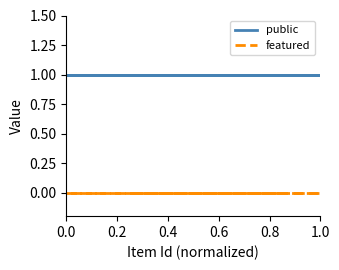

Reading left to right, what are all the values shown in this chart?

public: 1	1	1	1	1	1	1	1	1	1	1	1	1	1	1	1	1	1	1	1	1	1	1	1	1
featured: 0	0	0	0	0	0	0	0	0	0	0	0	0	0	0	0	0	0	0	0	0	0	0	0	0